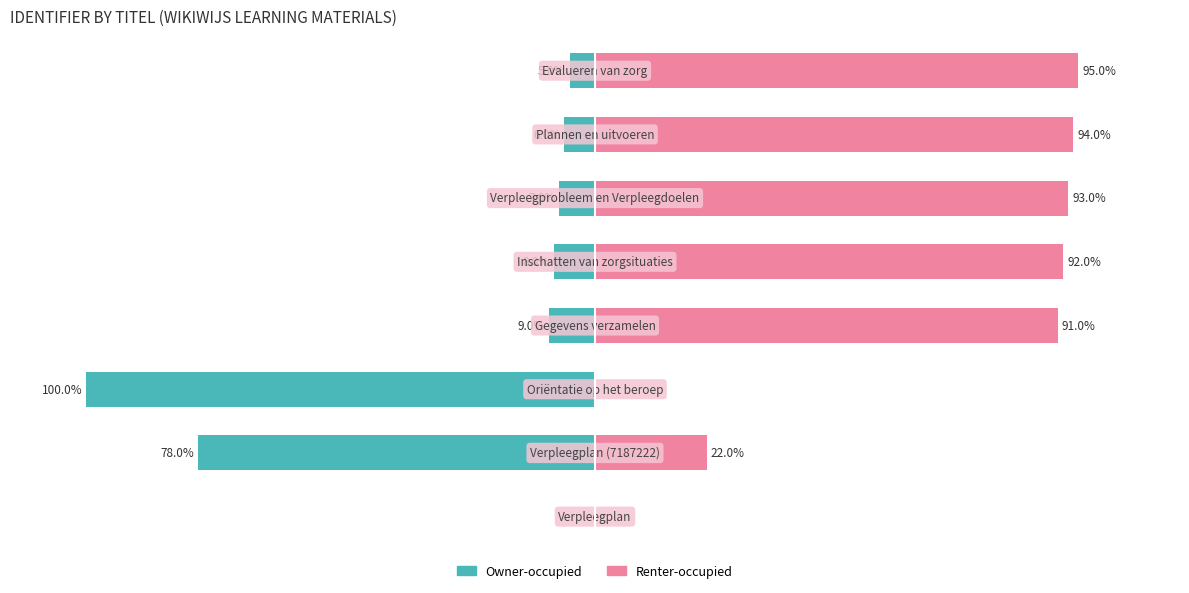

Which series changed the most between 1 and 7?

Owner-occupied